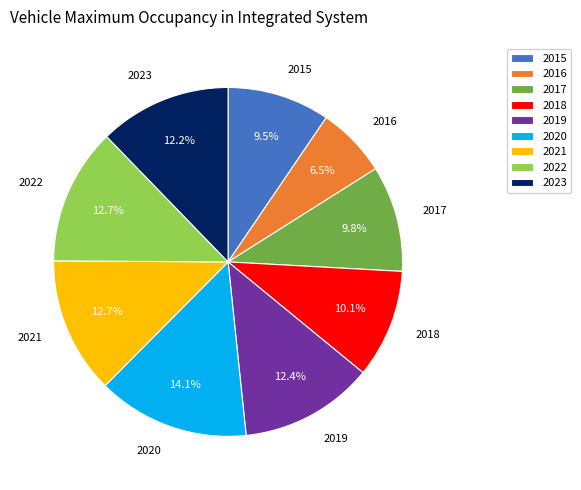

What is the ratio of the value at 2018 to the value at 2021?

0.8